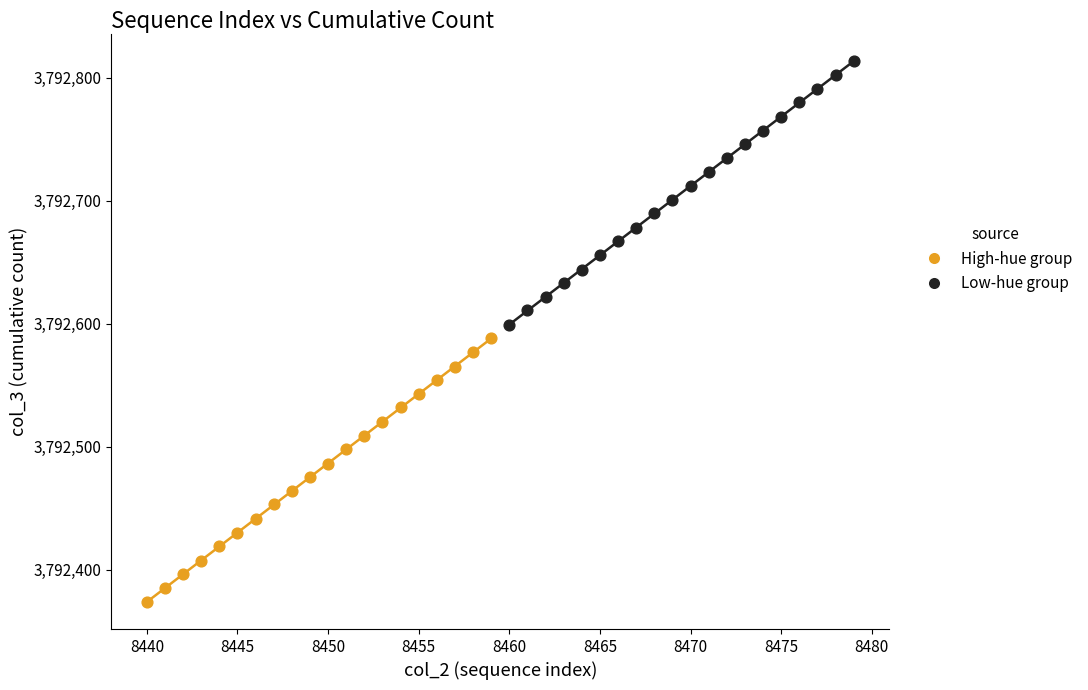

Which series contains the lowest Y value?

High-hue group